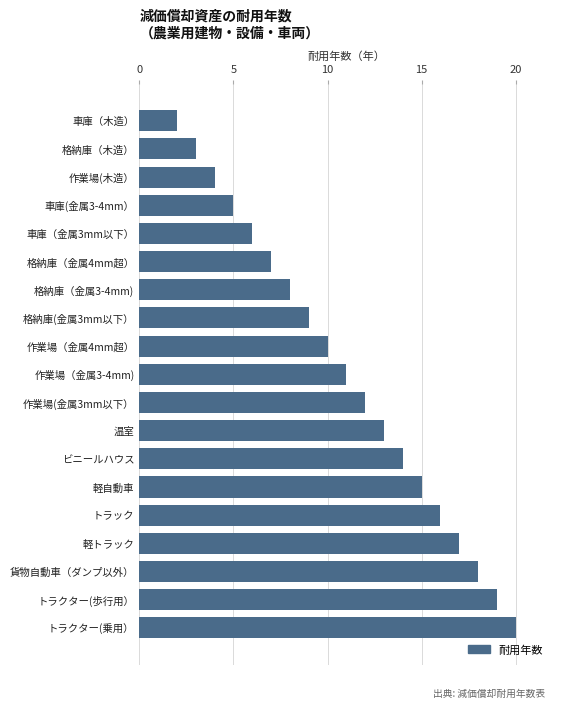

What is the change in value from 車庫（木造） to トラック?

+14